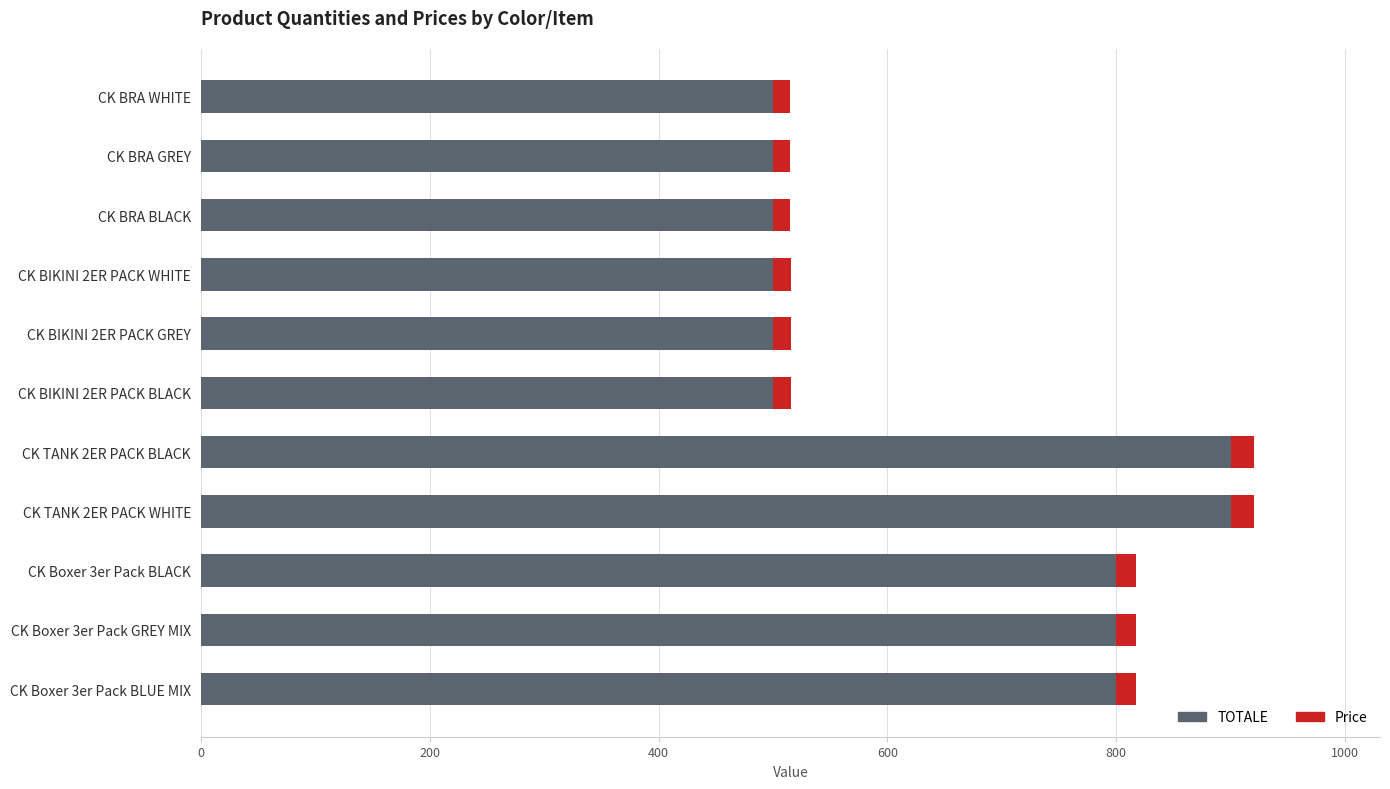

The TOTALE series shows 145.3 at CK BRA GREY. True or false?

False